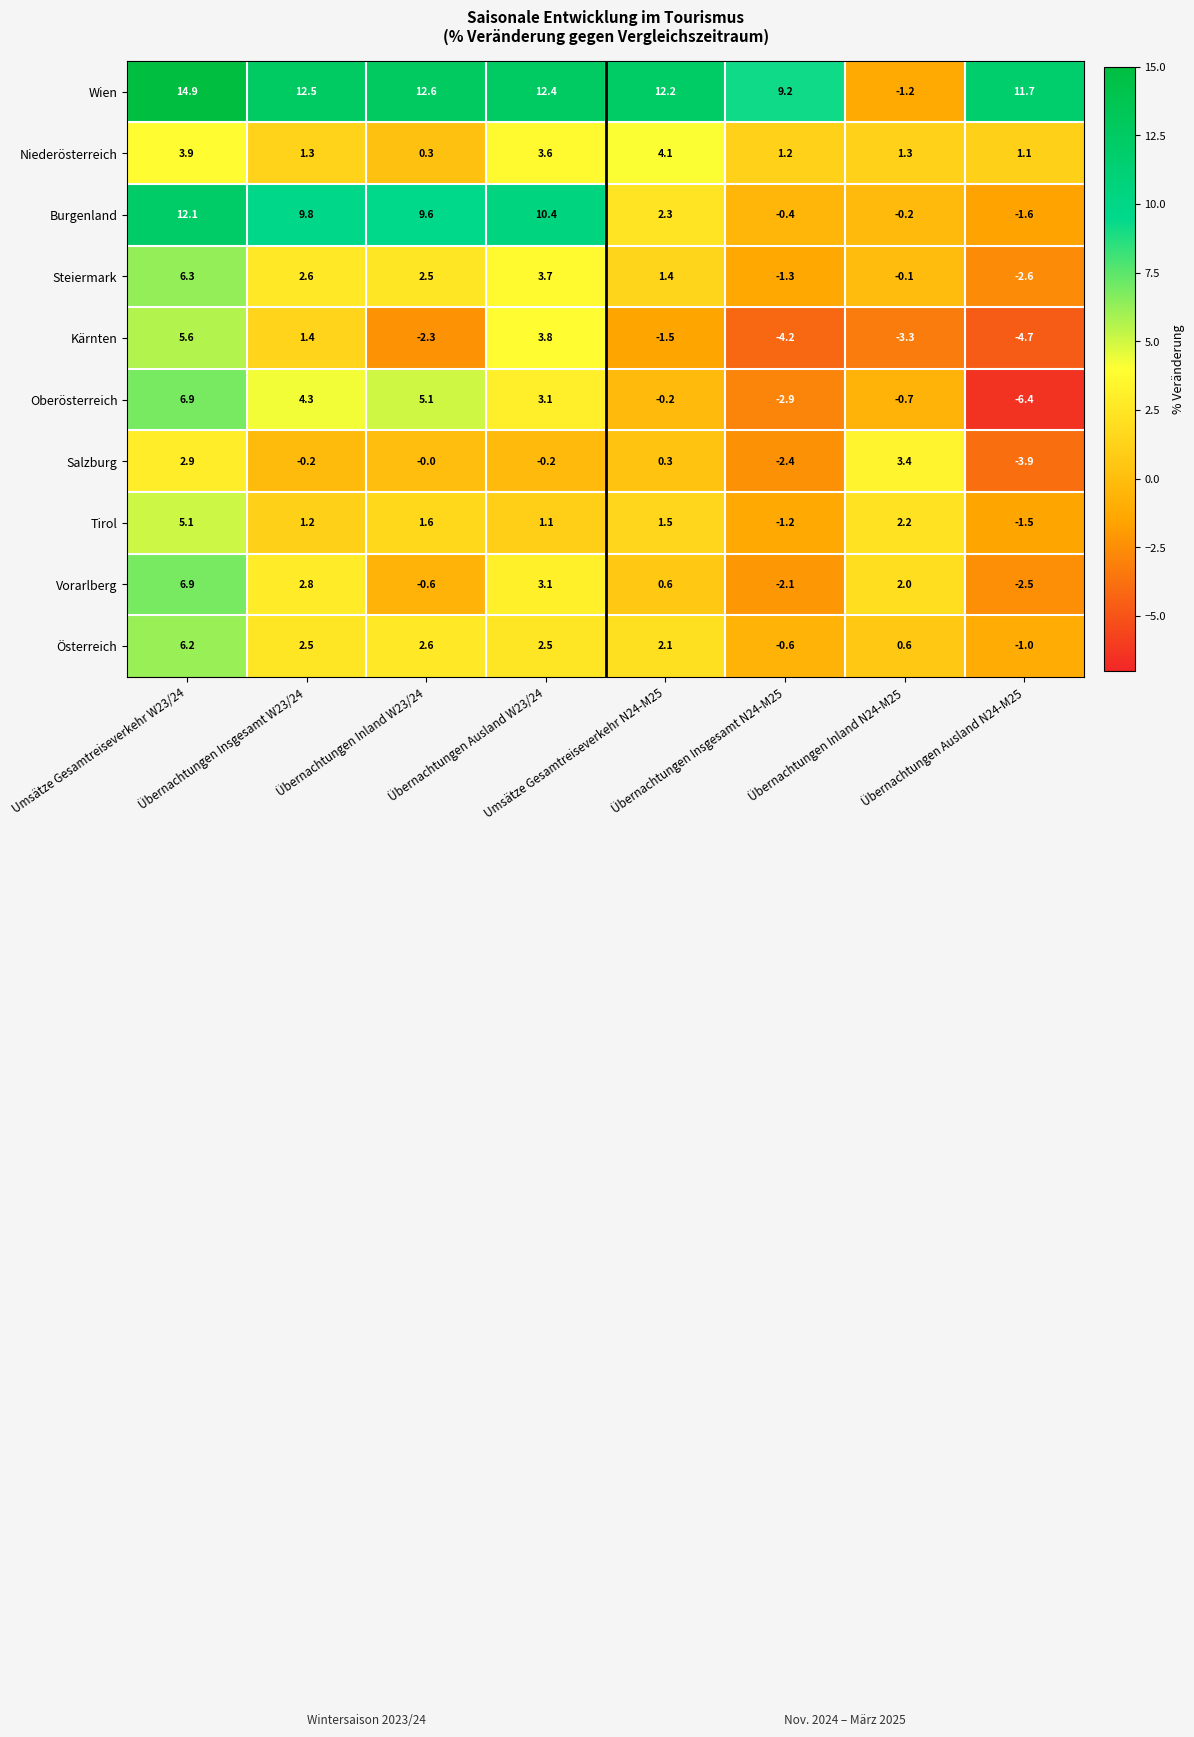

Which series has the largest total across all categories?

Wien